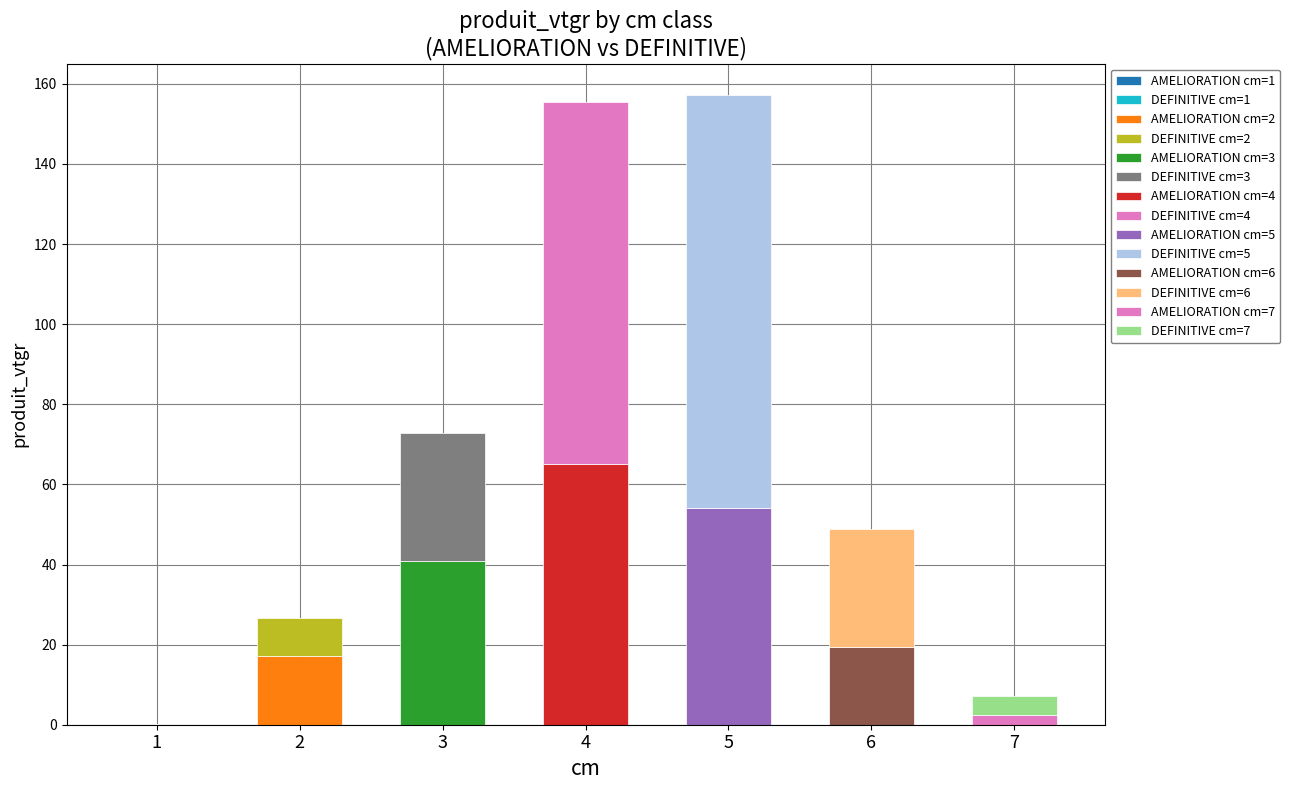

Is the value of AMELIORATION at 3 greater than the value of DEFINITIVE at 4?

No